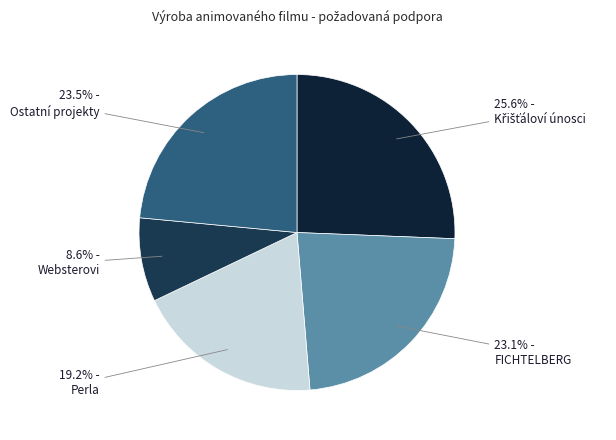

Is it true that Websterovi is 23% of the pie?

False